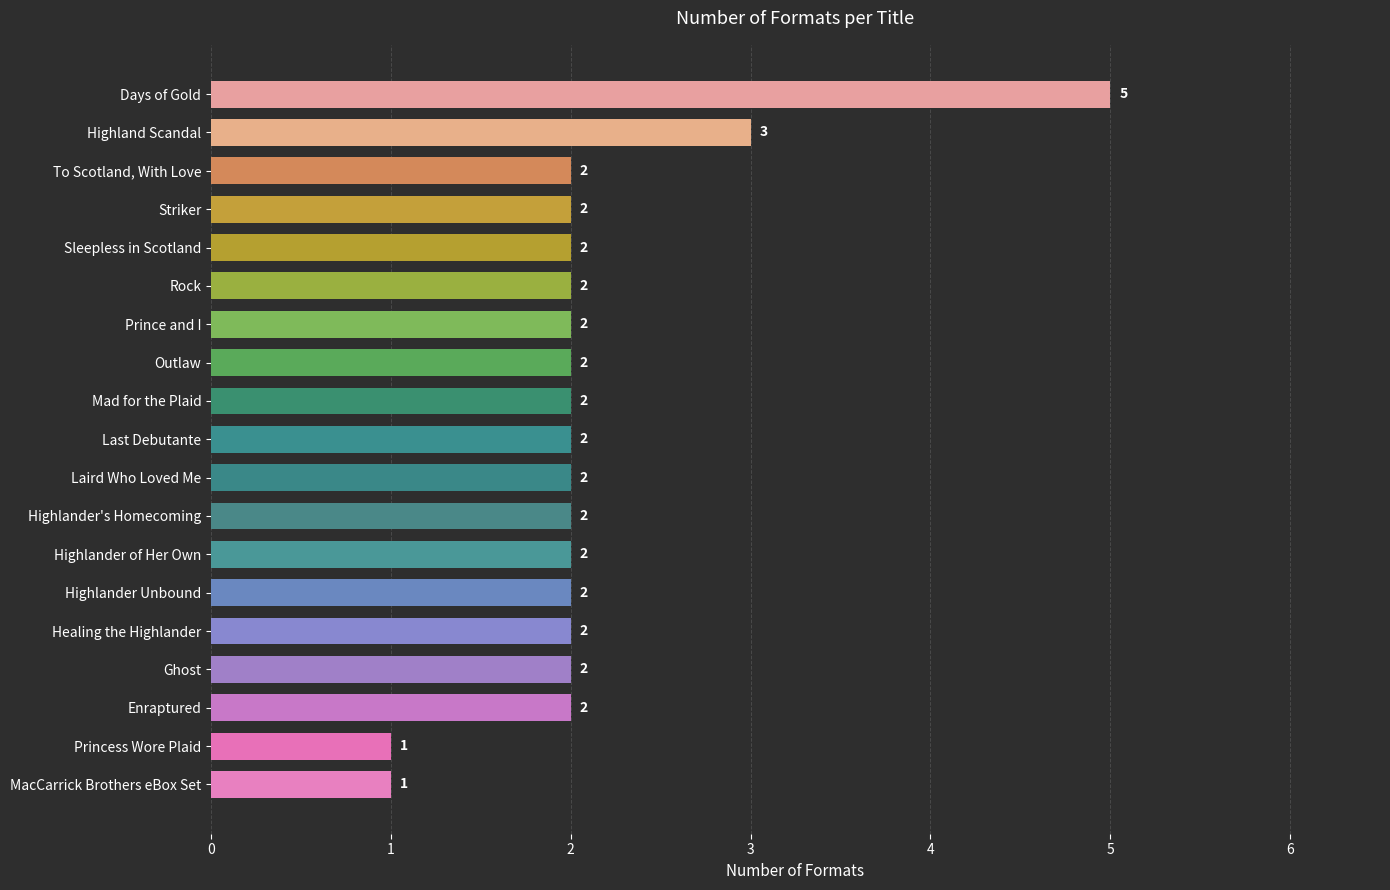

What is the greatest value displayed?

5